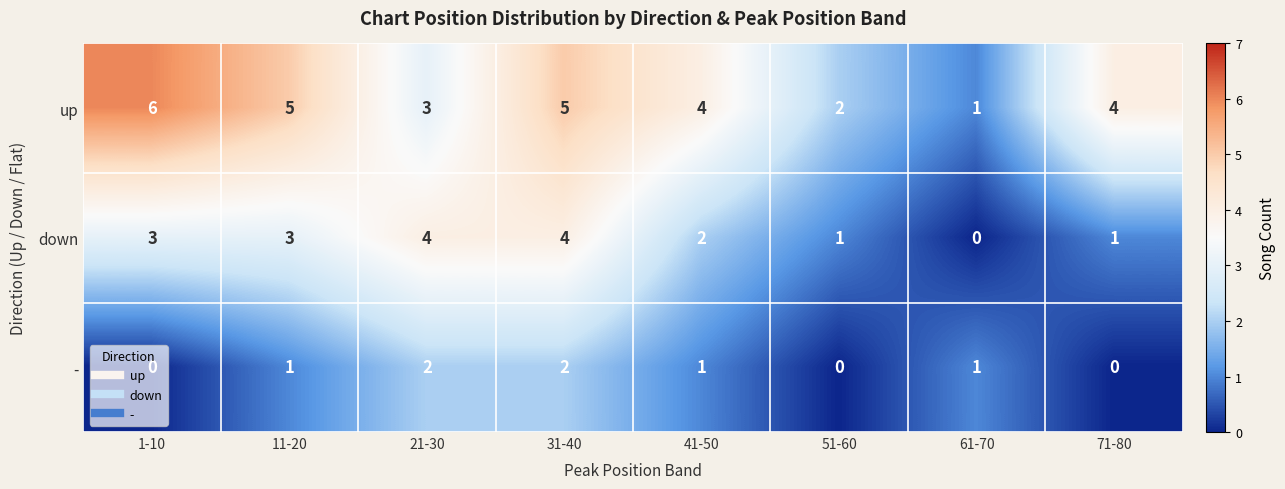

At 41-50, list the series in order from largest to smallest.

up, down, -